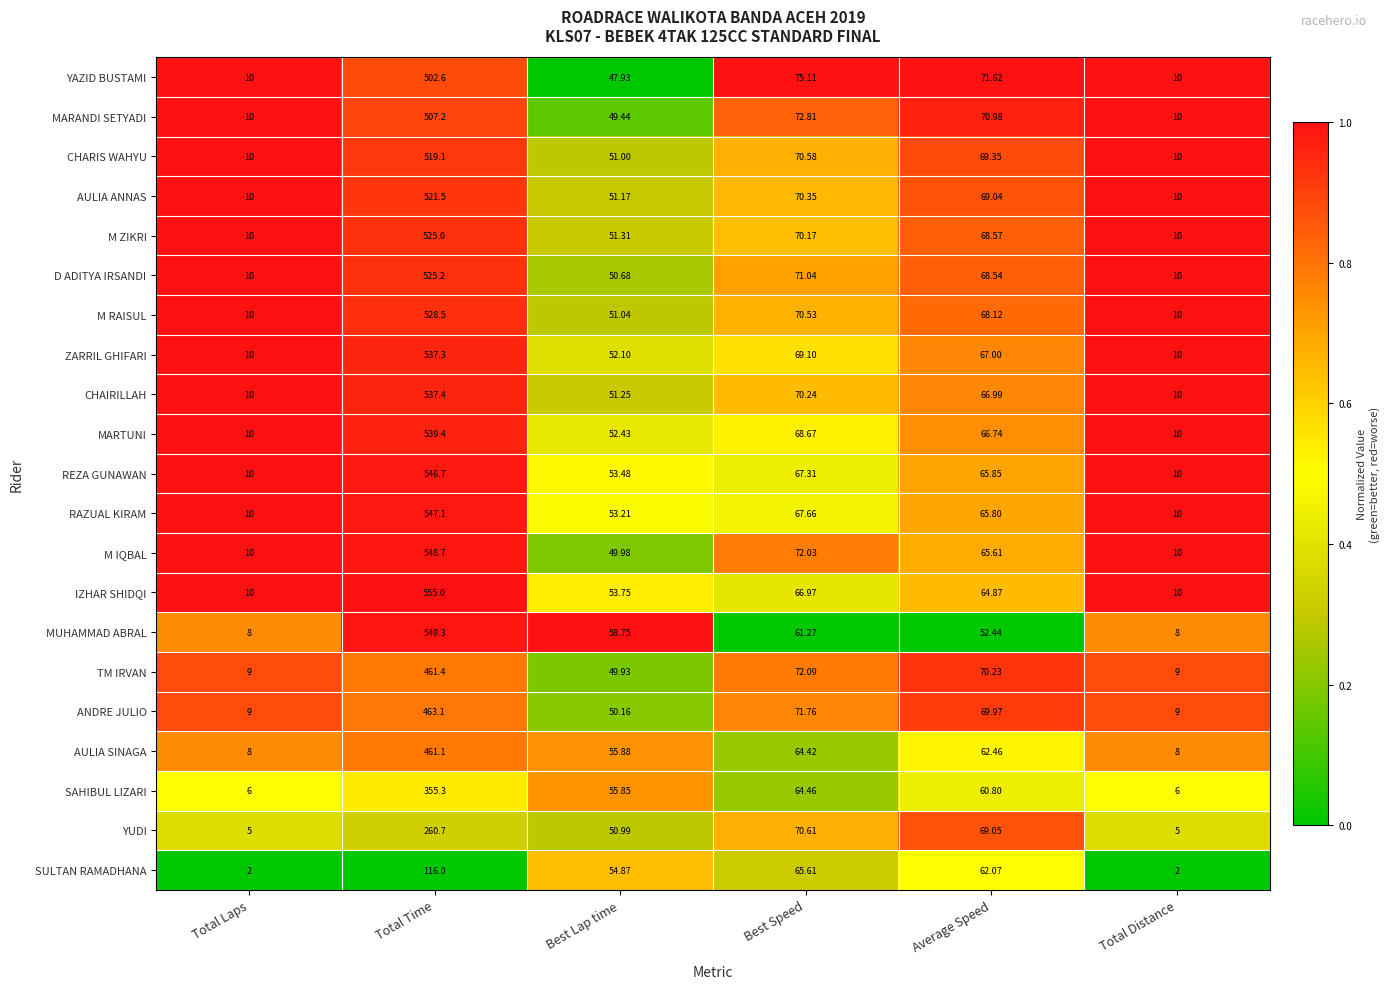

At Average Speed, list the series in order from smallest to largest.

MUHAMMAD ABRAL, SAHIBUL LIZARI, SULTAN RAMADHANA, AULIA SINAGA, IZHAR SHIDQI, M IQBAL, RAZUAL KIRAM, REZA GUNAWAN, MARTUNI, CHAIRILLAH, ZARRIL GHIFARI, M RAISUL, D ADITYA IRSANDI, M ZIKRI, AULIA ANNAS, YUDI, CHARIS WAHYU, ANDRE JULIO, TM IRVAN, MARANDI SETYADI, YAZID BUSTAMI